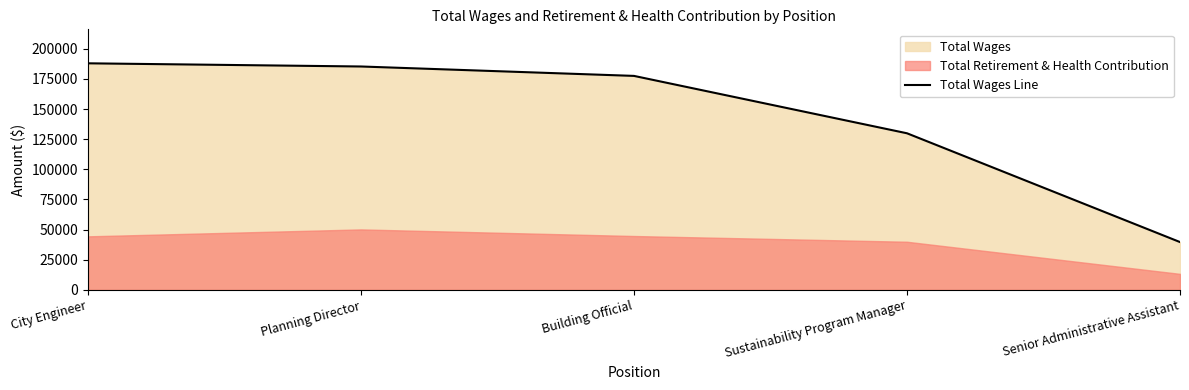

Approximately how many times larger is the value at Sustainability Program Manager compared to Senior Administrative Assistant?

3.3